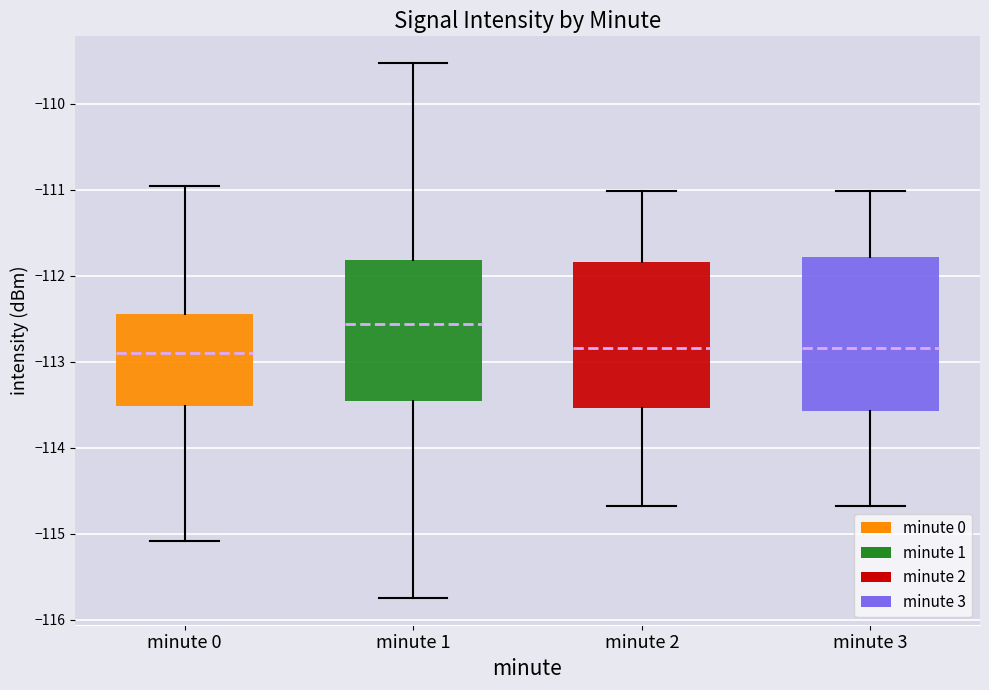

Reading left to right, read every box against the y-axis: the position of its median line, the range the box covers, and the ends of its whiskers. The values are not printed on the chart, so give them approximately, as read against the axis.

minute 0: median -112.9, box -113.5 to -112.4, whiskers -115.1 to -111.0
minute 1: median -112.6, box -113.5 to -111.8, whiskers -115.7 to -109.5
minute 2: median -112.8, box -113.5 to -111.8, whiskers -114.7 to -111.0
minute 3: median -112.8, box -113.6 to -111.8, whiskers -114.7 to -111.0